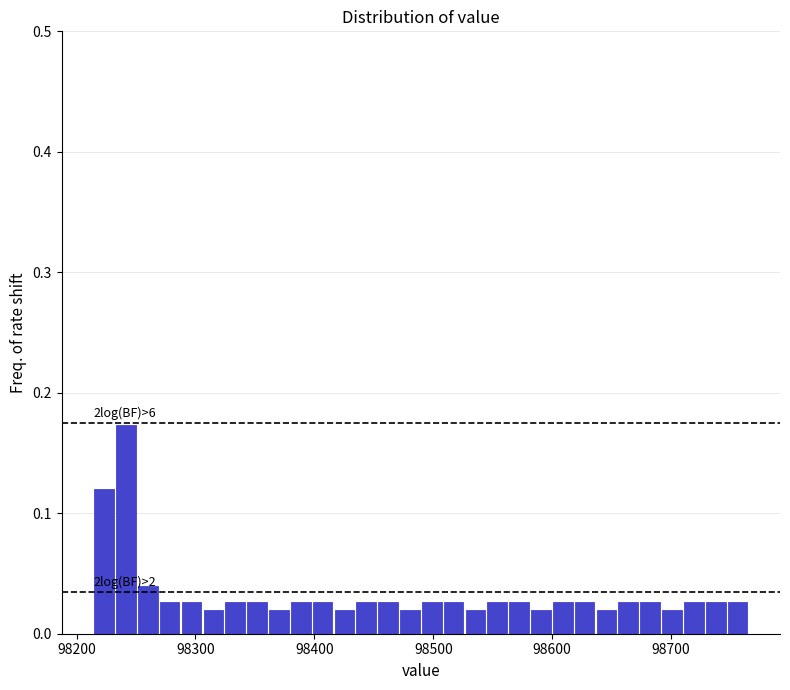

Read against the x-axis, roughly where is the centre of the tallest bar?

98240